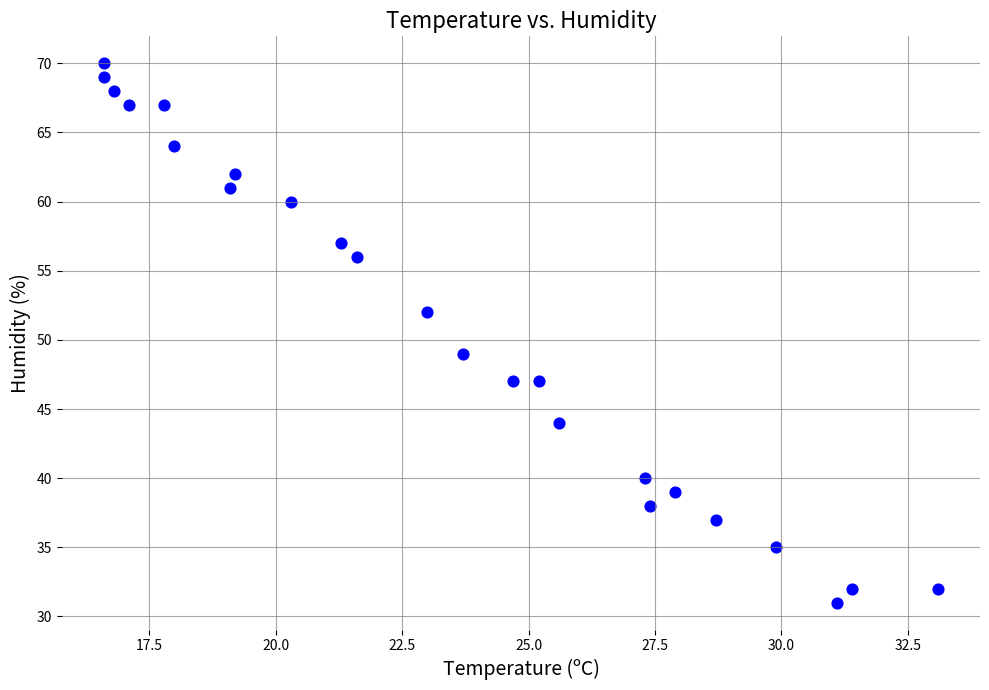

What is the range of Y values (max minus min)?

39